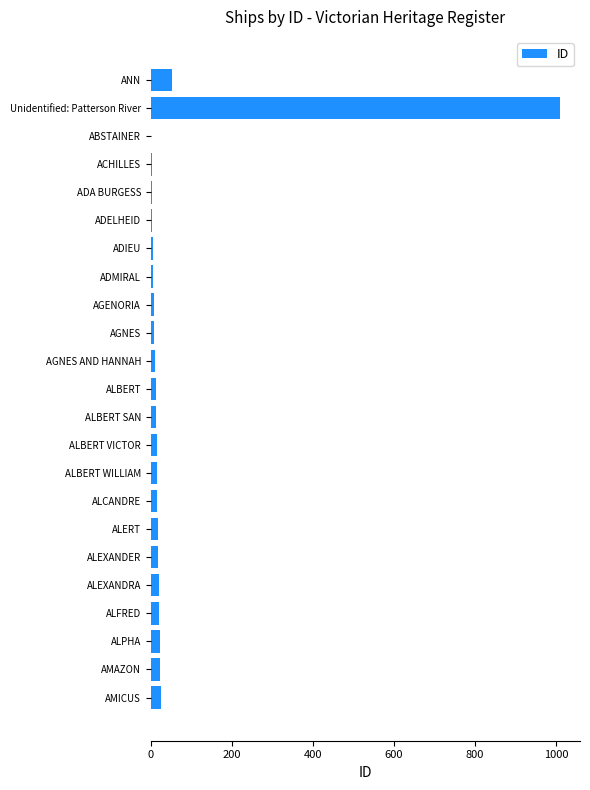

What is the value of the 19th bar from the left?

17